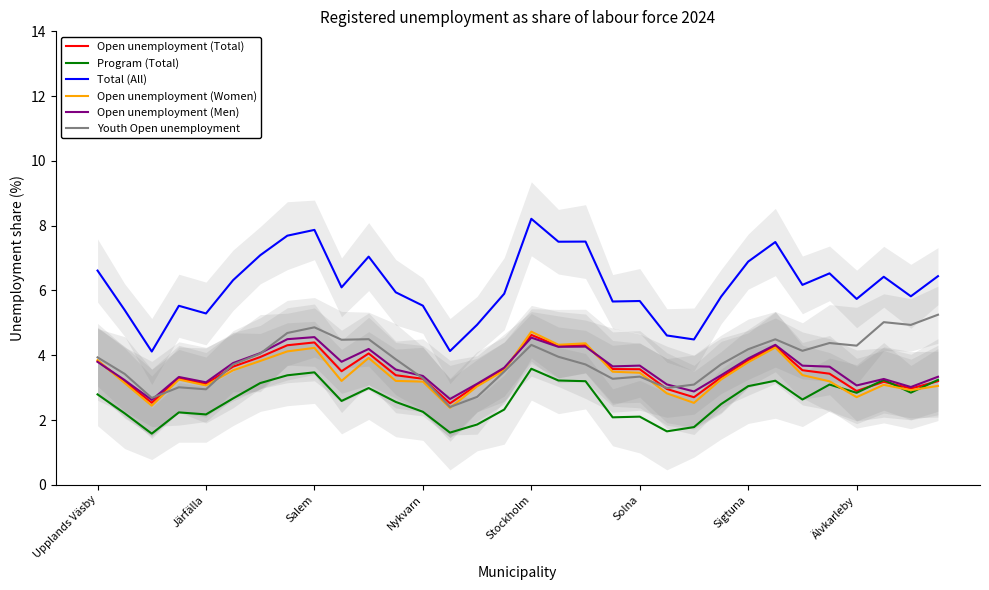

How many lines are shown in the chart?

6